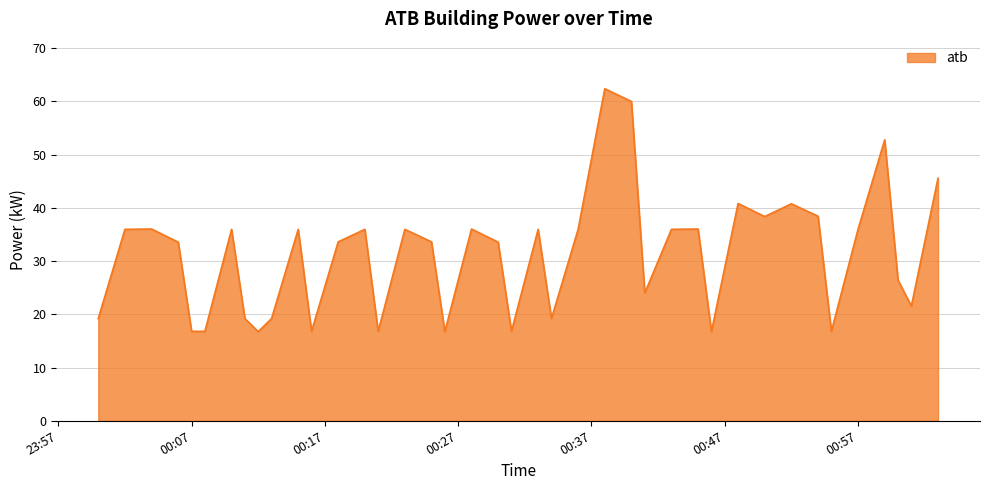

How many series are shown in this chart?

1